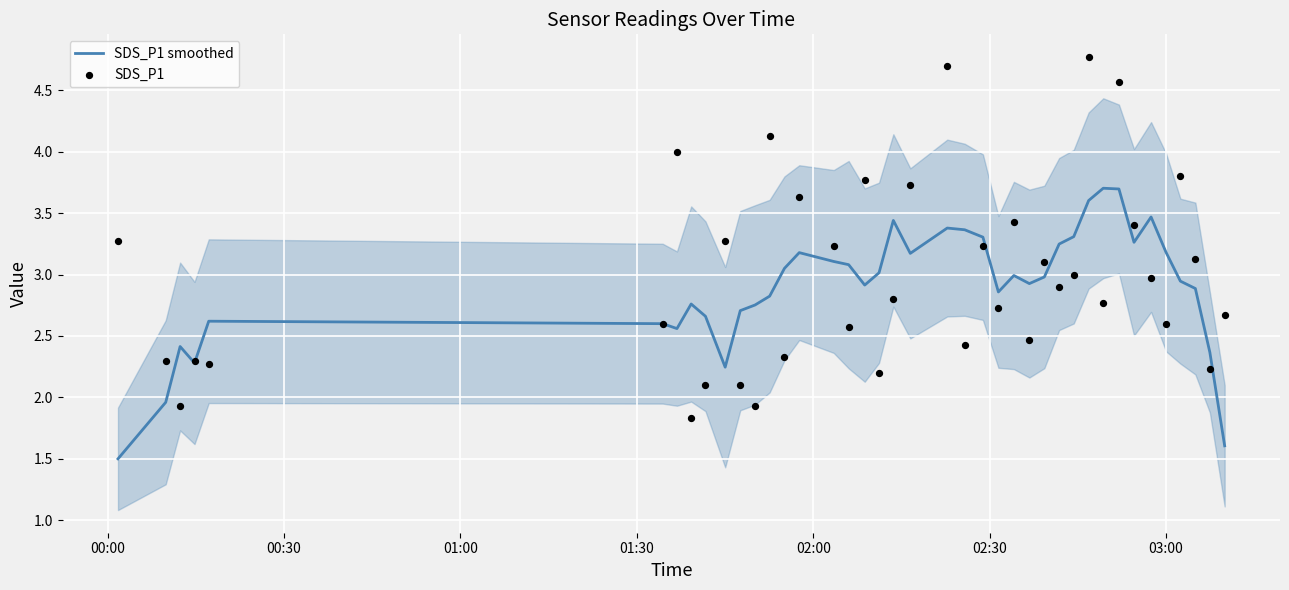

What are all the series names shown in the legend?

SDS_P1 smoothed, SDS_P1